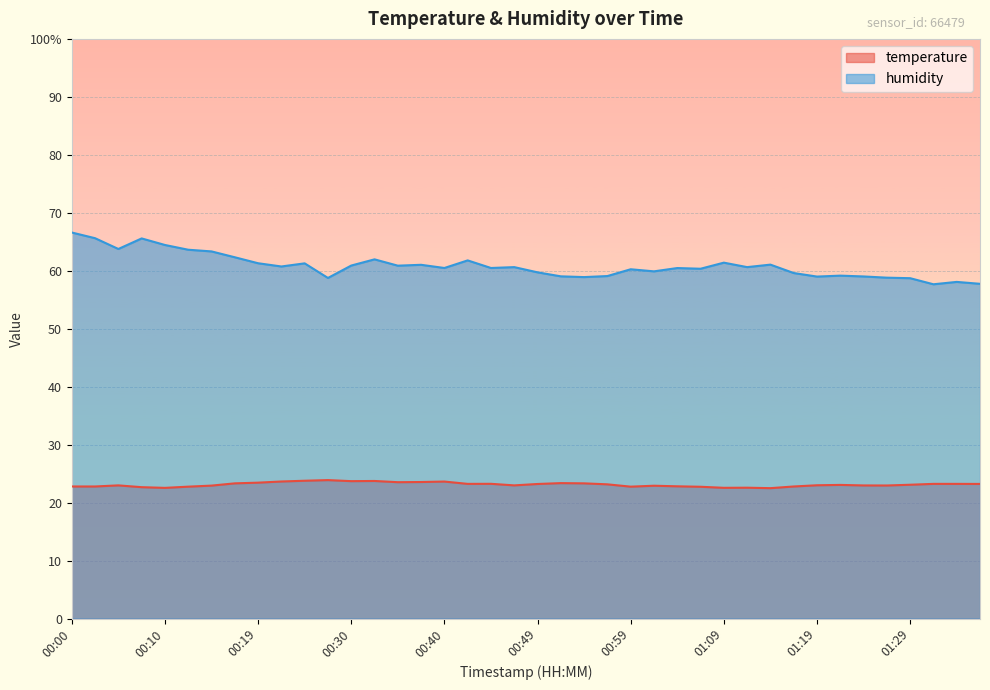

Is it true that temperature equals 23.4 at 00:52?

True